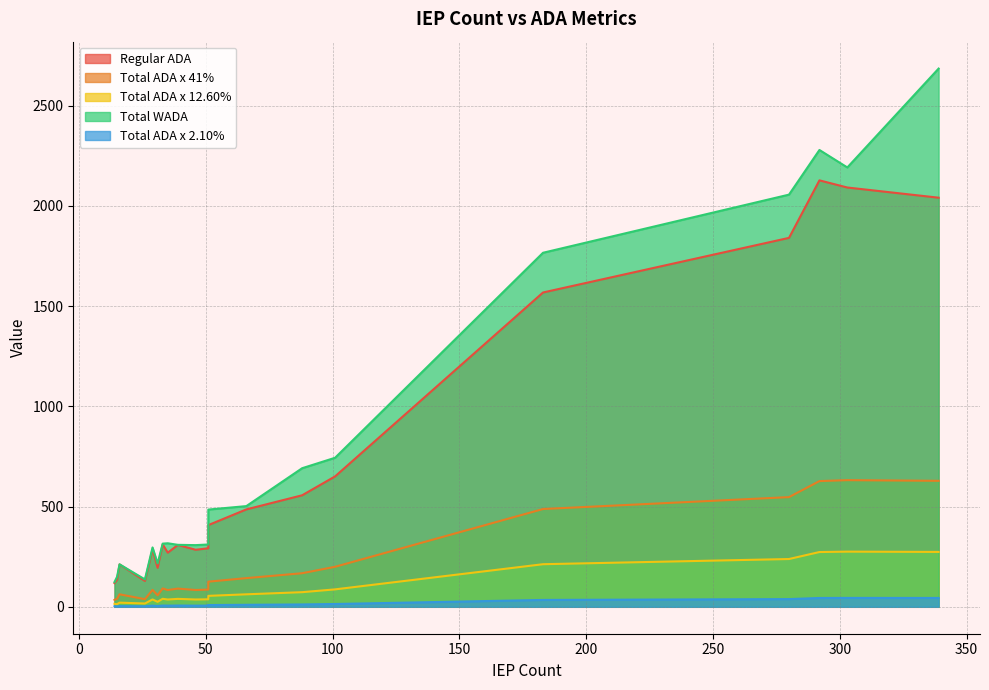

What are all the series names shown in the legend?

Regular ADA, Total ADA x 41%, Total ADA x 12.60%, Total WADA, Total ADA x 2.10%